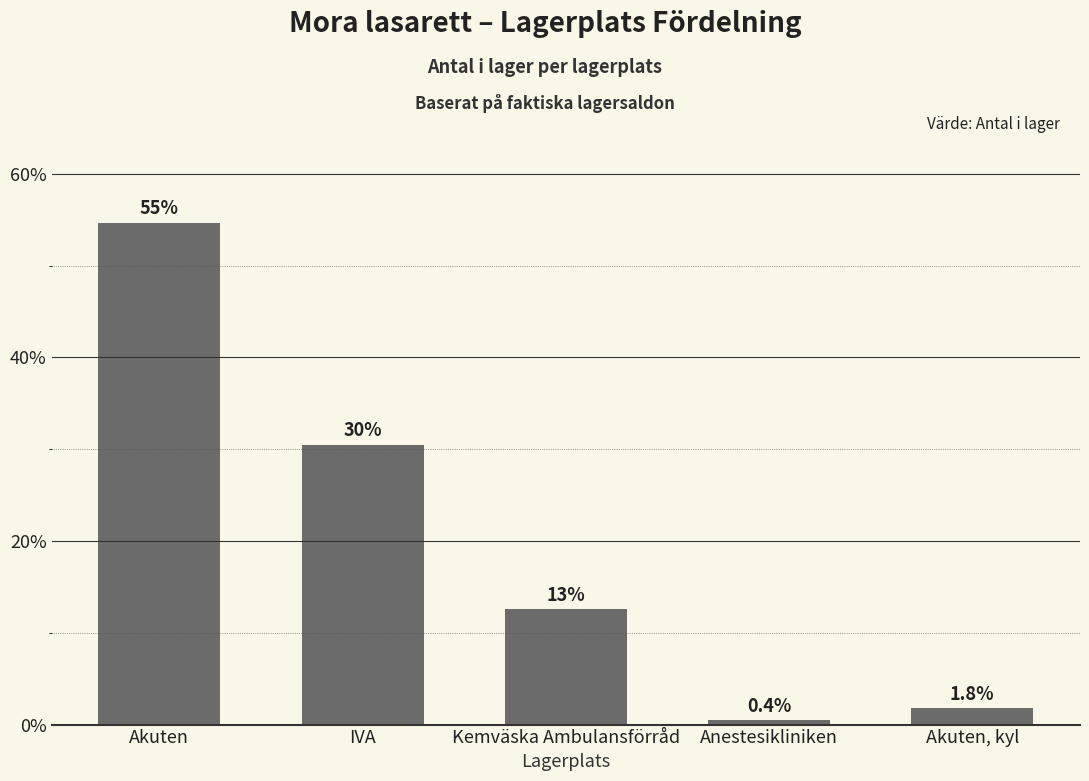

Reading left to right, transcribe all the data shown in this chart.

Akuten=54.7	IVA=30.5	Kemväska Ambulansförråd=12.6	Anestesikliniken=0.4	Akuten, kyl=1.8